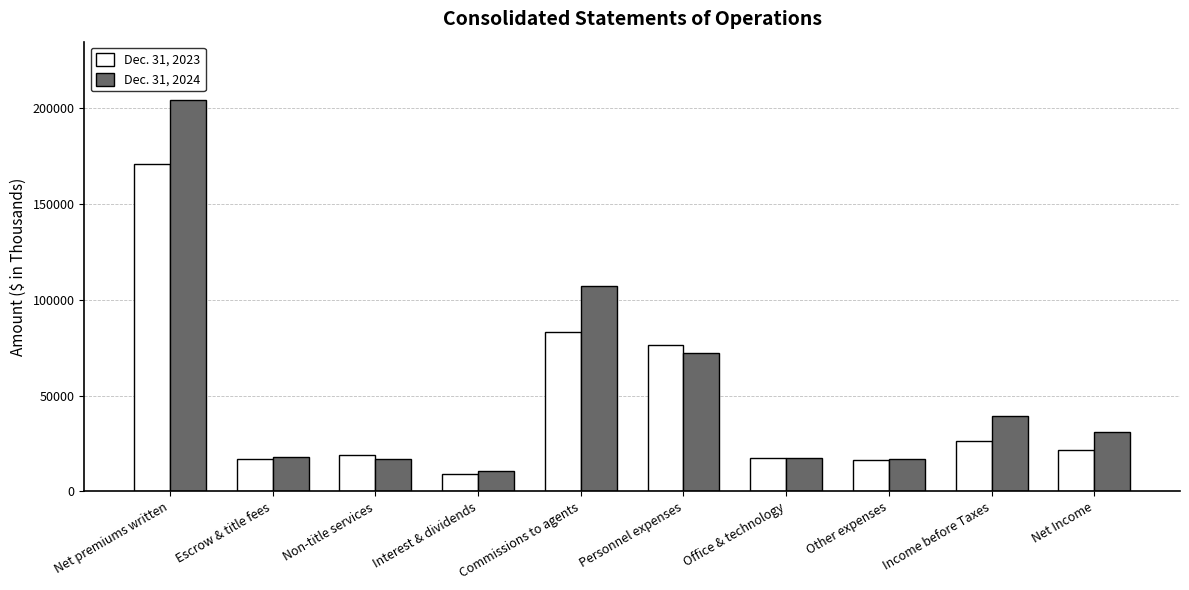

At which label is Dec. 31, 2024 closest to 107460?

Commissions to agents